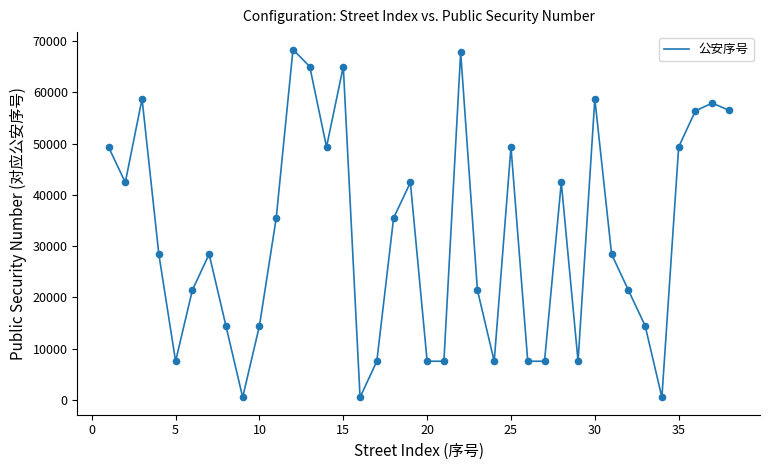

What is the maximum value shown in the chart?

68333